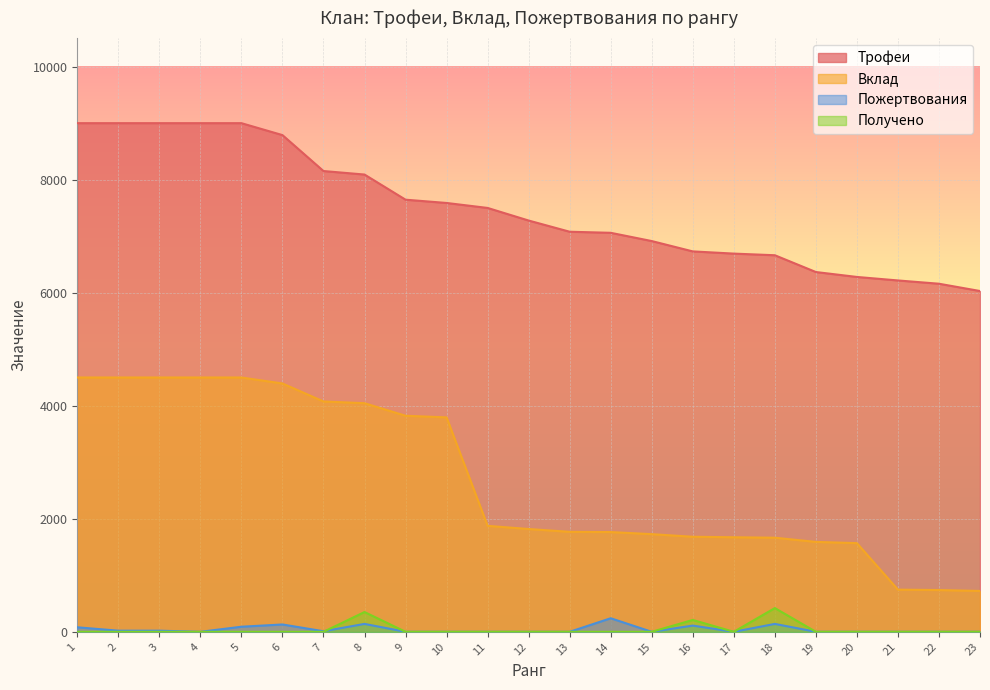

At which category does the chart reach its minimum across all series?

4